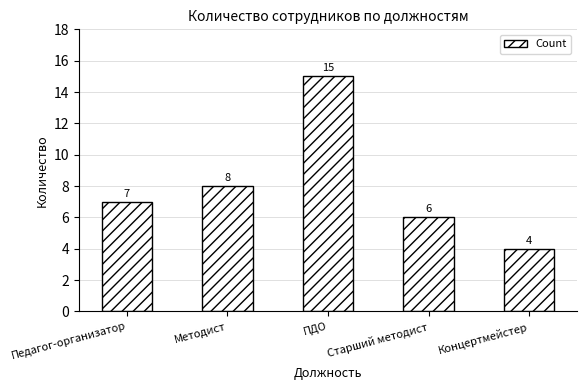

What is the sum of the values at ПДО and Концертмейстер?

19